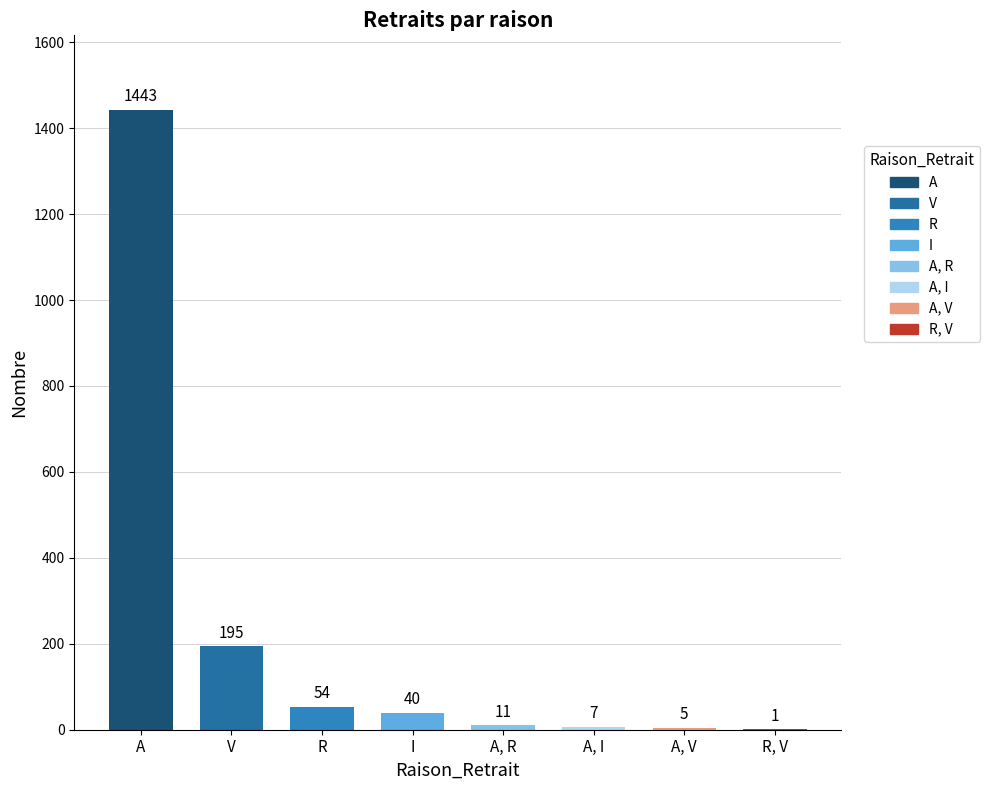

What is the label of the 6th bar from the left?

A, I